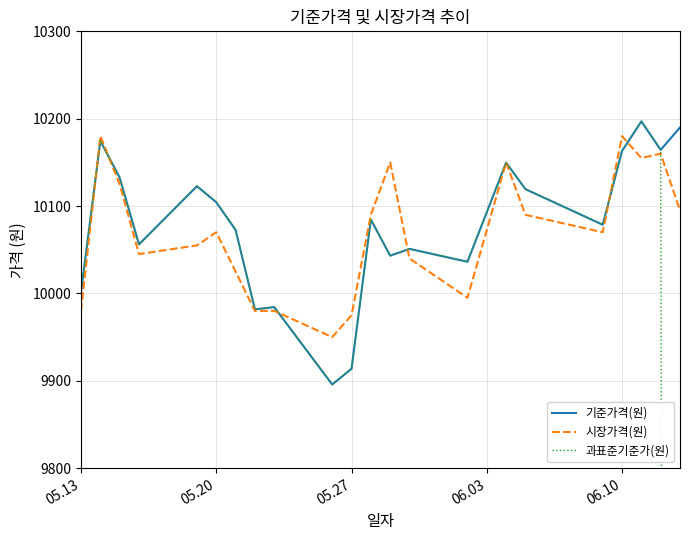

What is the highest value of the 기준가격(원) series?

10196.9